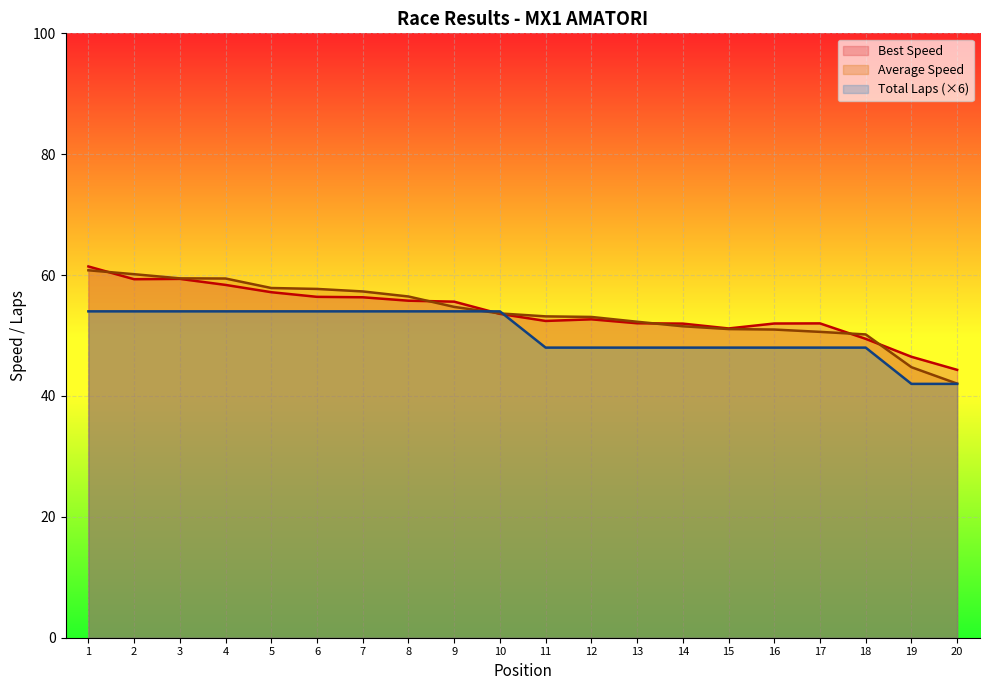

What is the difference between the highest and lowest values at 17?

4.0